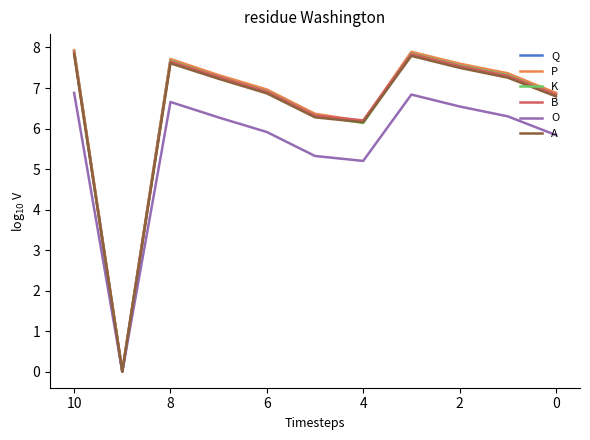

Is the value of B at 0 greater than the value of A at 6?

No